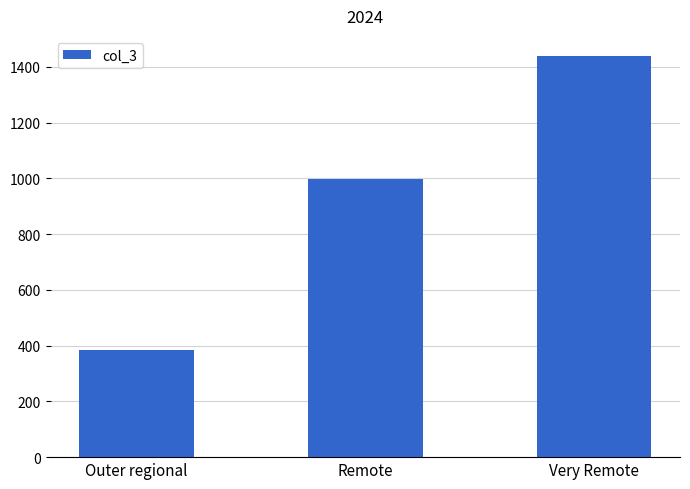

True or false: the data shows 383.0 at Outer regional.

True